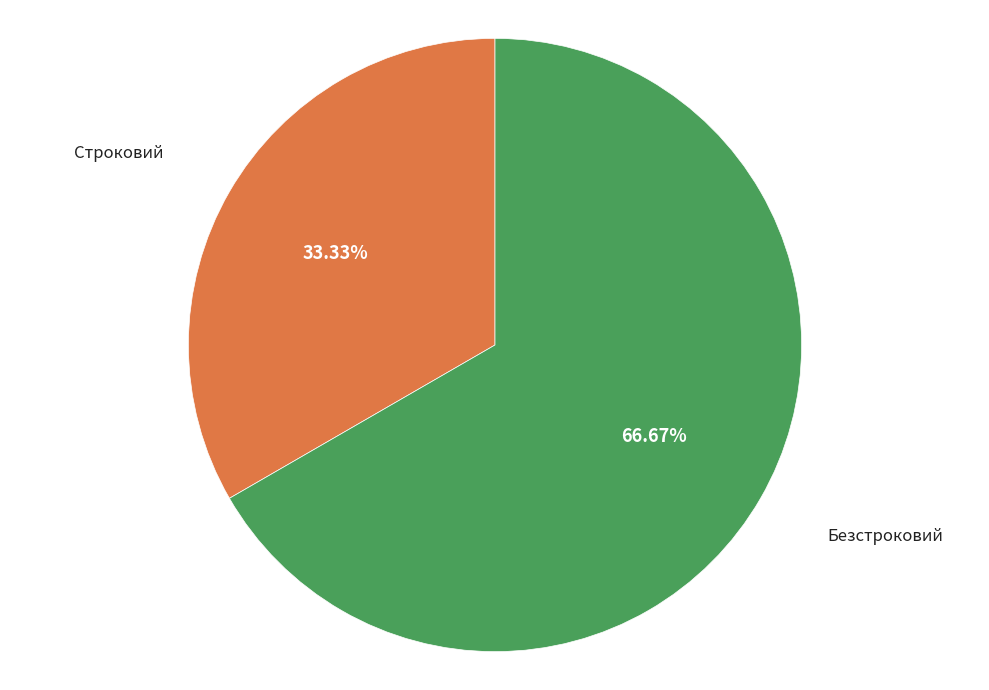

What is the total percentage of Строковий and Безстроковий?

100.0%